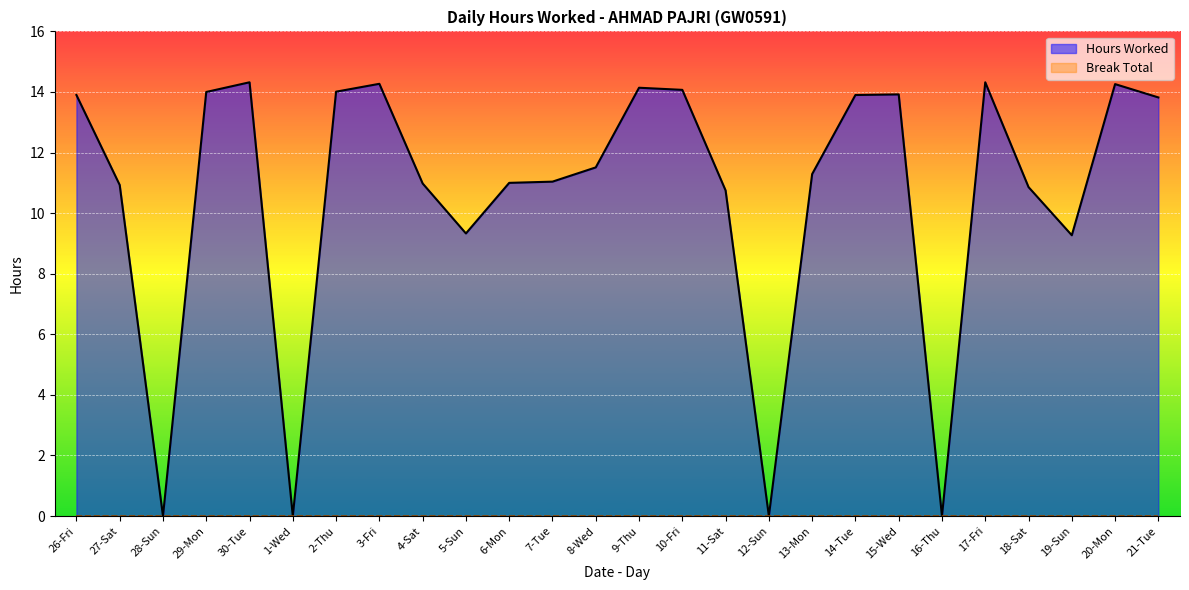

True or false: Hours Worked and Break Total intersect in this chart.

False